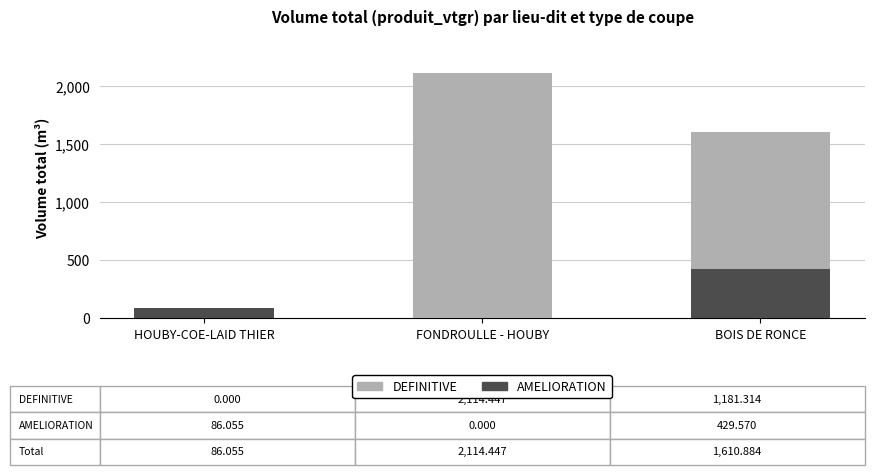

True or false: AMELIORATION has a value of 86.1 at HOUBY-COE-LAID THIER.

True